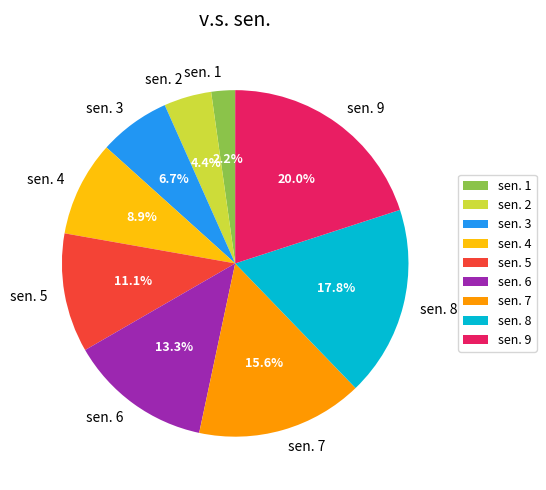

Combined, do sen. 4 and sen. 1 account for over 50%?

No